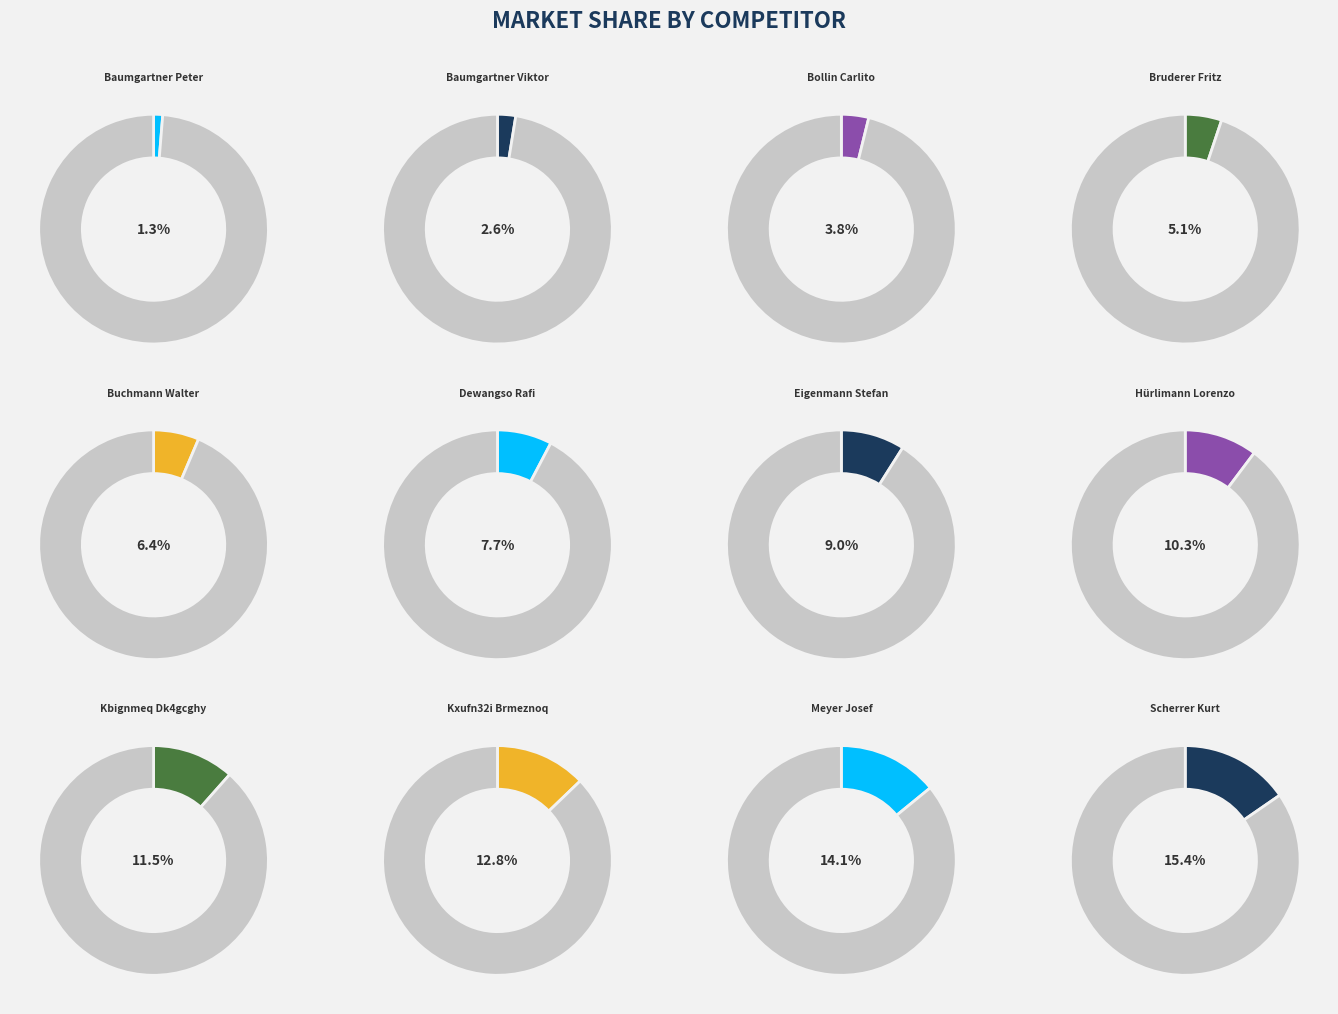

What percentage is the Hürlimann Lorenzo slice, to the nearest percent?

10%